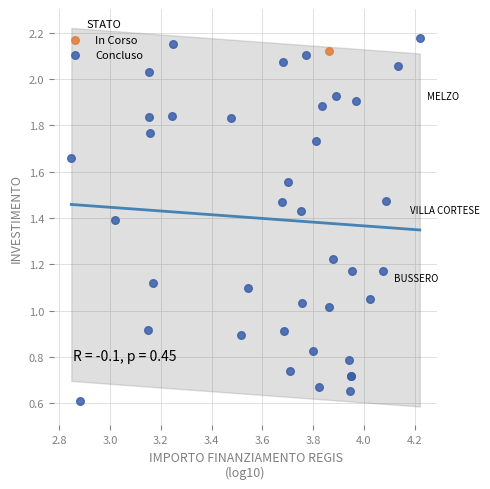

What are all the series names shown in the legend?

In Corso, Concluso